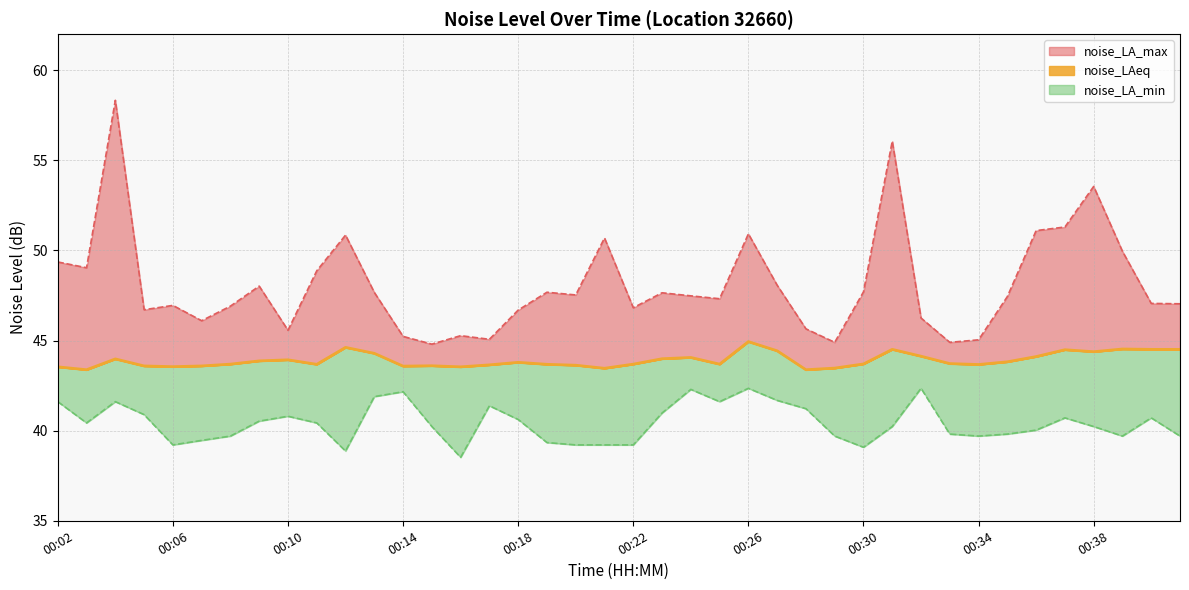

How many points are lower than both their immediate neighbors (excluding endpoints)?

10